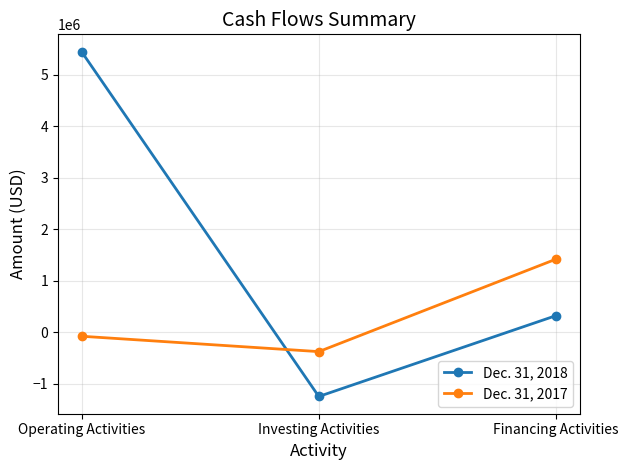

Is it true that Dec. 31, 2018 equals 326298 at Financing Activities?

True